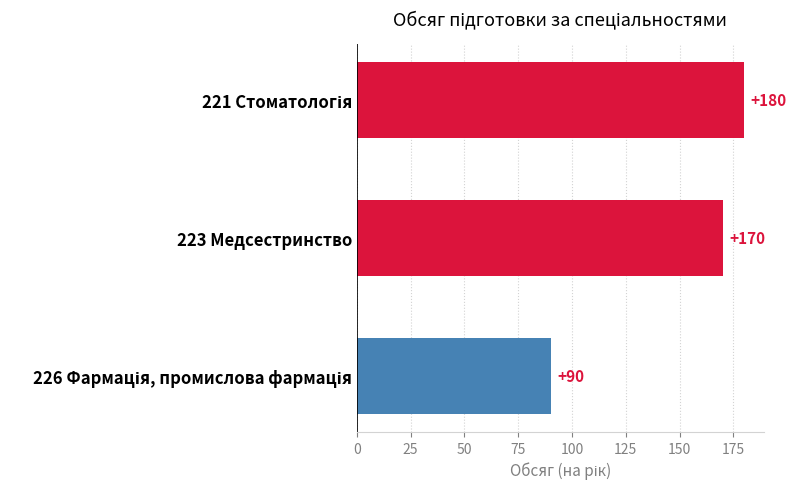

Are the bars grouped side by side (vs. stacked)?

No